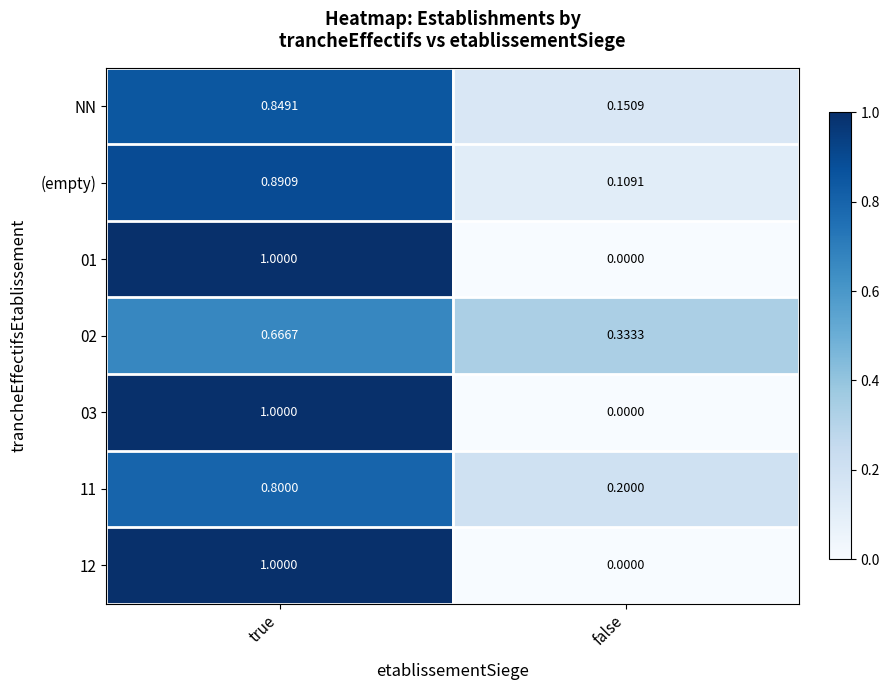

At which label is (empty) closest to 0?

false